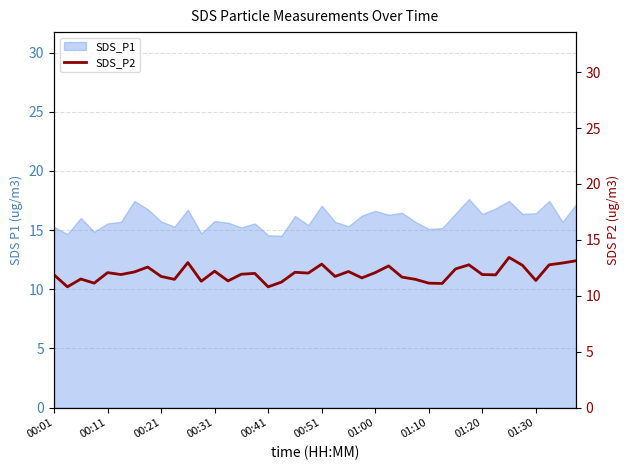

What is the minimum value for SDS_P1?

14.5